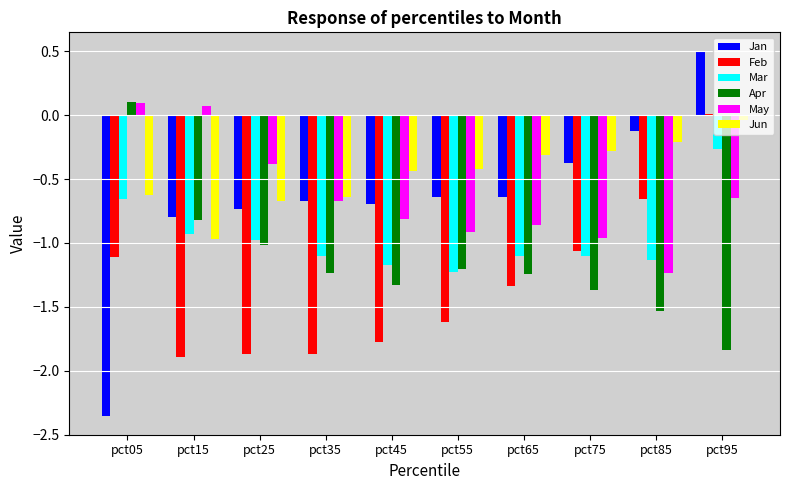

Where does the Feb series first go above -1?

pct85